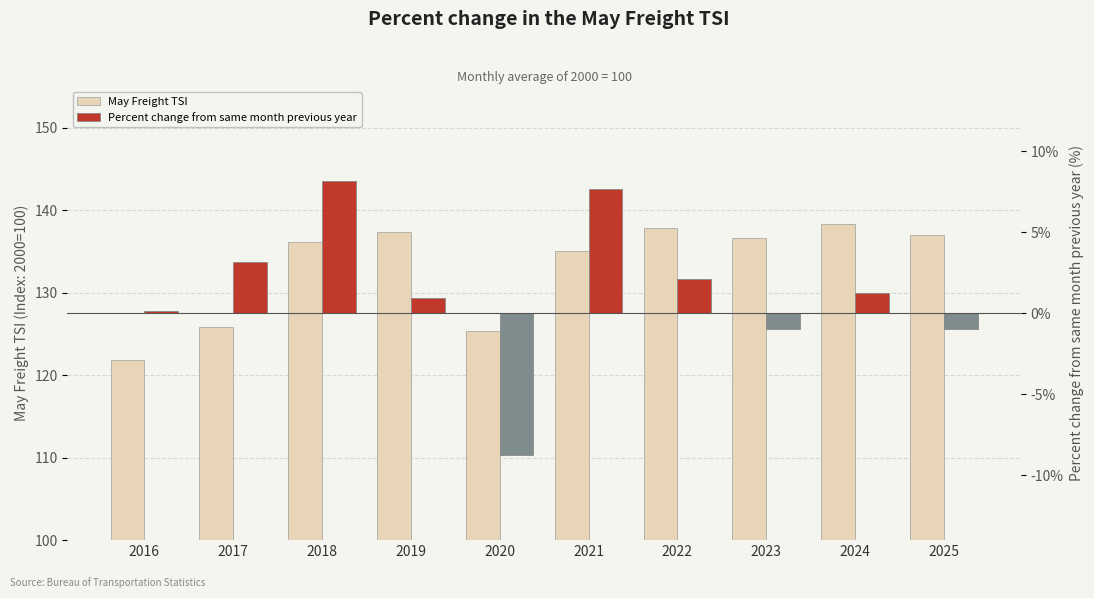

At which label does Percent change from same month previous year first exceed 1?

2017